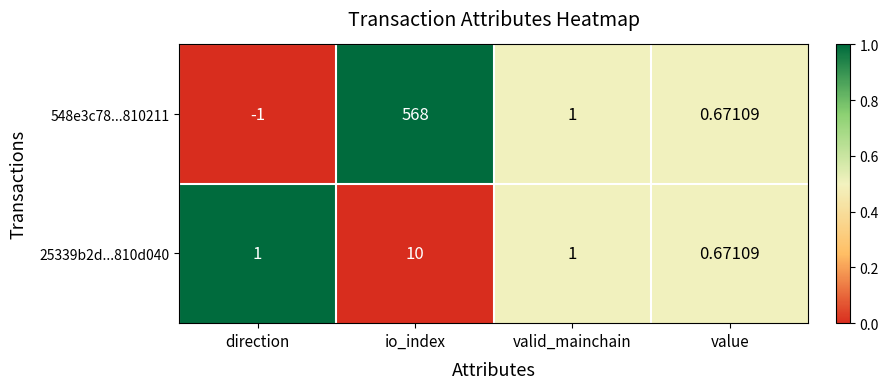

Which category has the lowest value across all series?

direction